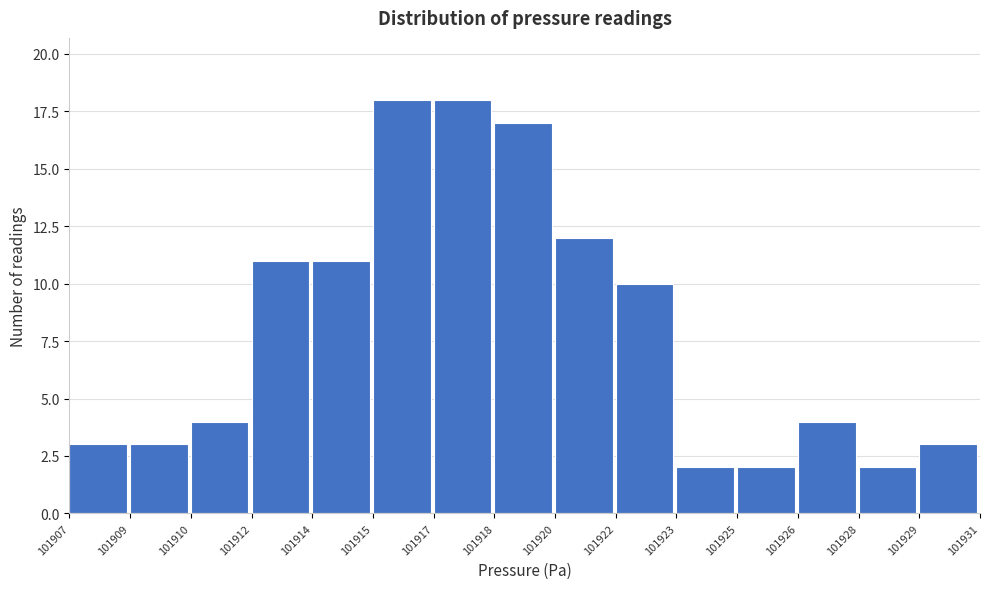

Reading left to right, extract all data points from this chart.

3	3	4	11	11	18	18	17	12	10	2	2	4	2	3